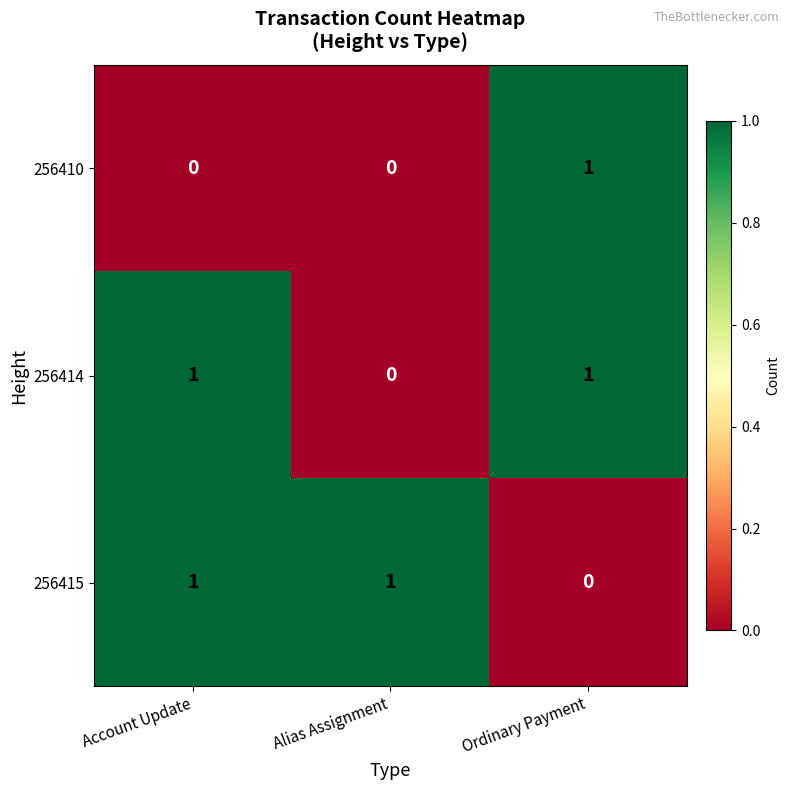

How many series are shown in this chart?

3